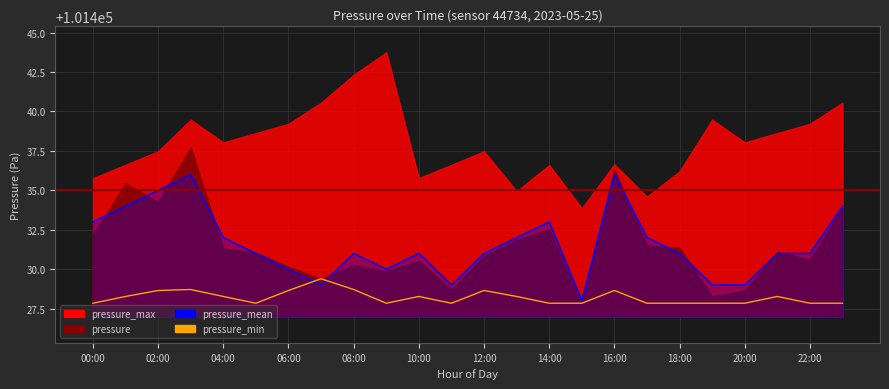

What position from the left is 19?

20